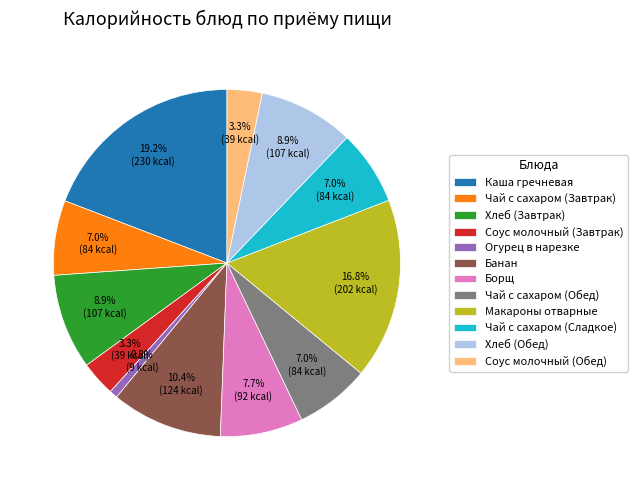

To the nearest percent, what portion does Чай с сахаром (Завтрак) represent?

7%